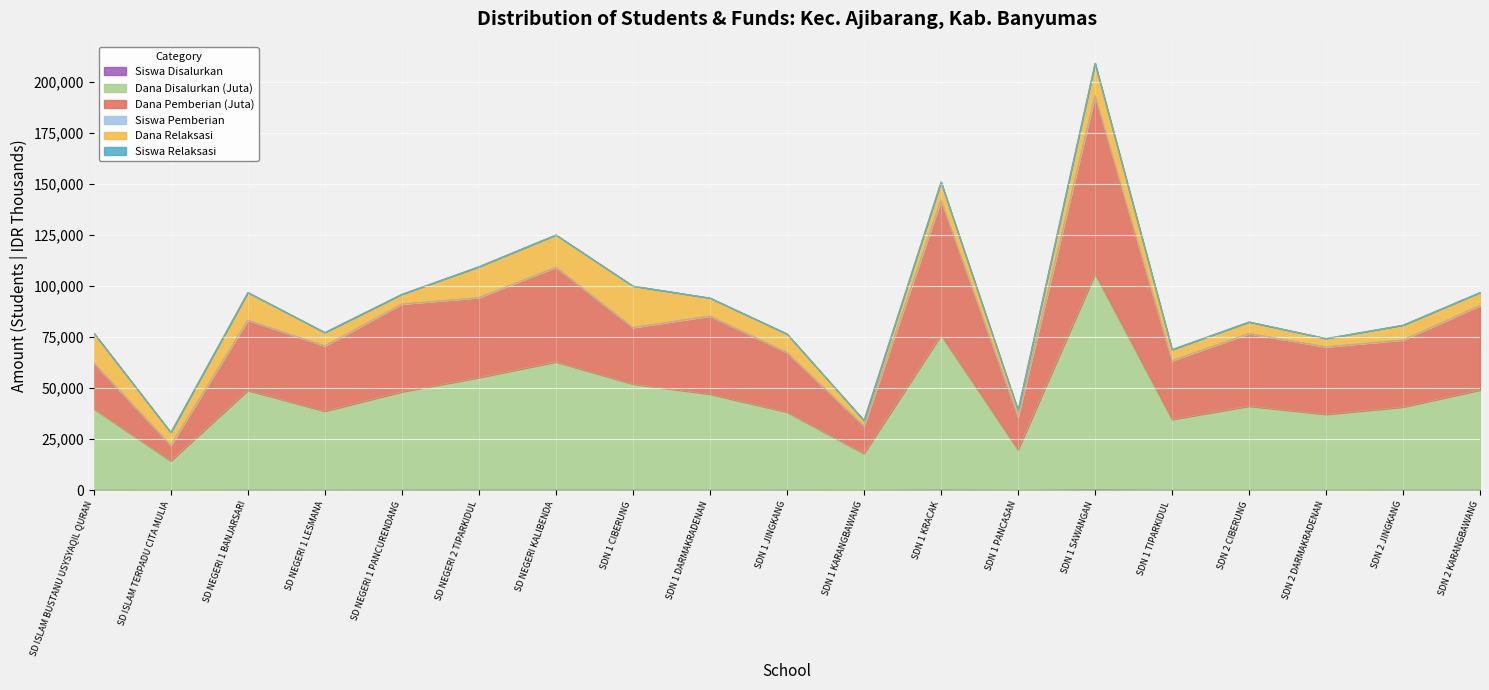

At which category is the sum across all series the highest?

SDN 1 SAWANGAN